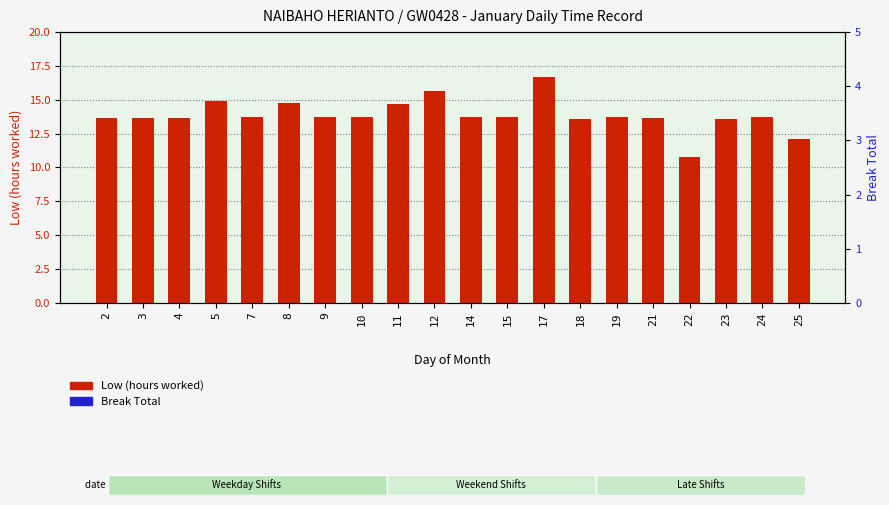

The value of Low (hours worked) at 14 is 13.8. True or false?

True